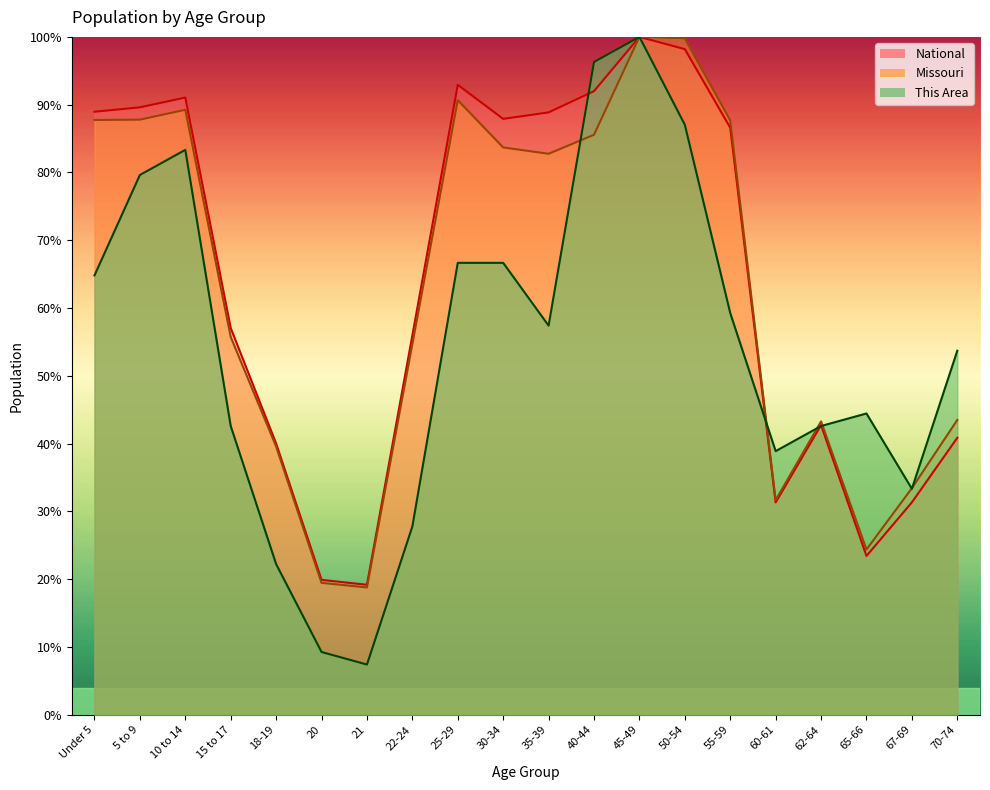

Is it true that This Area equals 42.6 at 62-64?

True